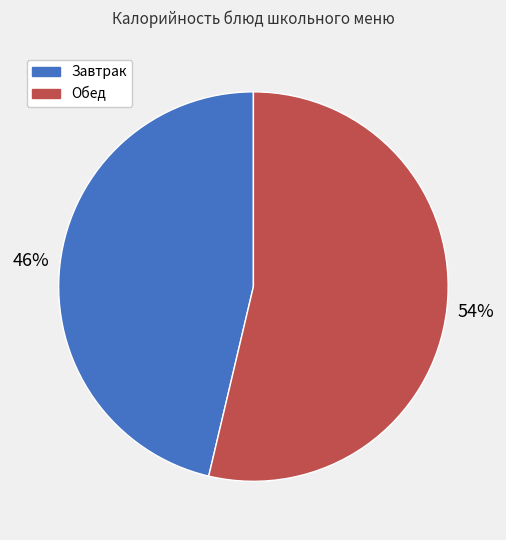

Approximately how many times larger is the value at Завтрак compared to Обед?

0.9